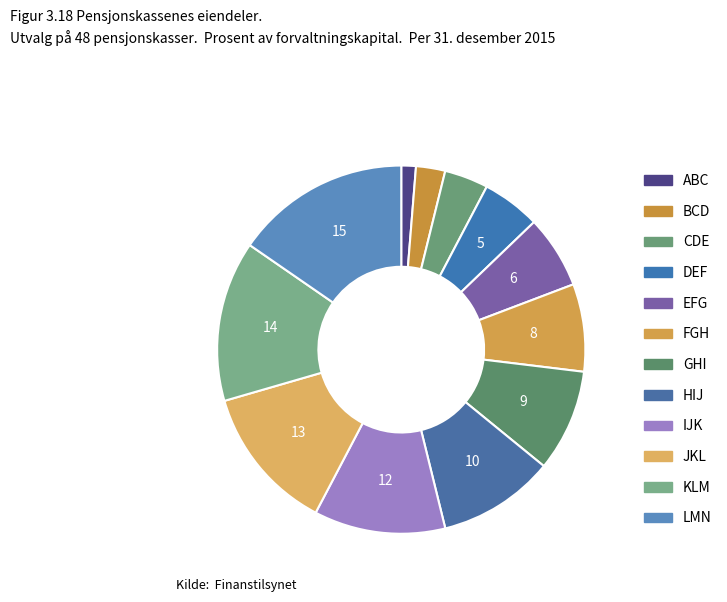

Does any single category account for the majority?

No